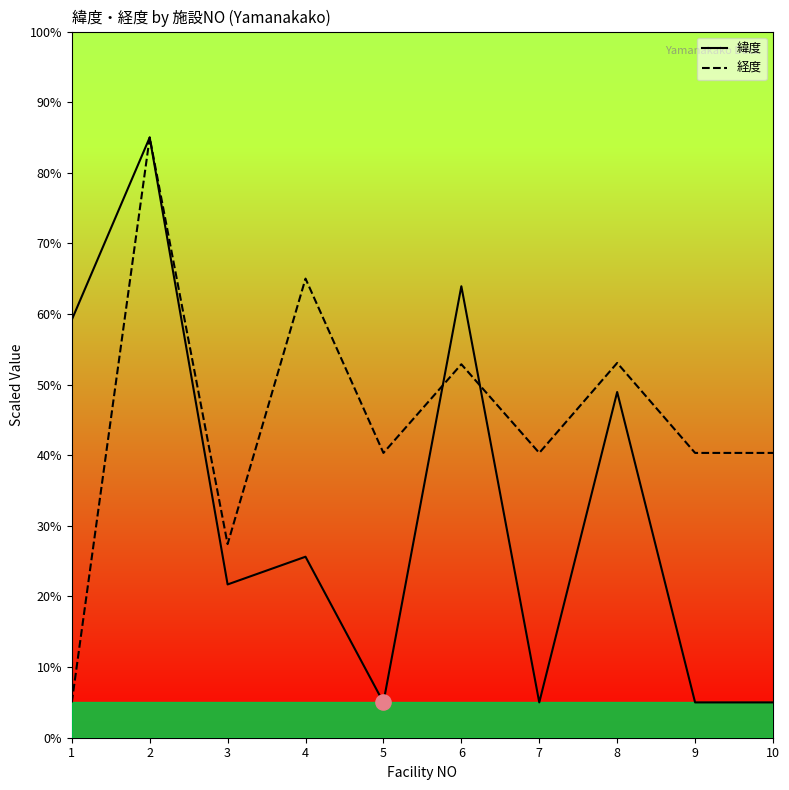

What is the spread (max minus min) of values at 6?

11.1